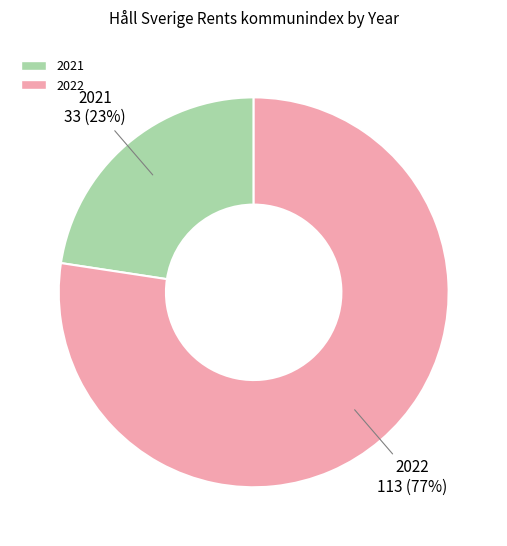

Which has a higher value, 2022 or 2021?

2022